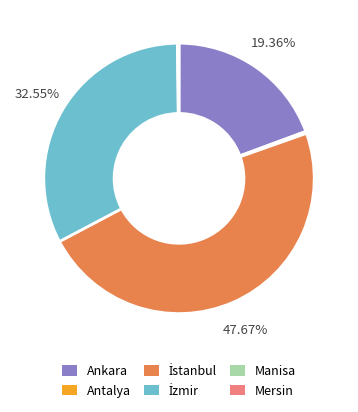

Does any single category account for the majority?

No